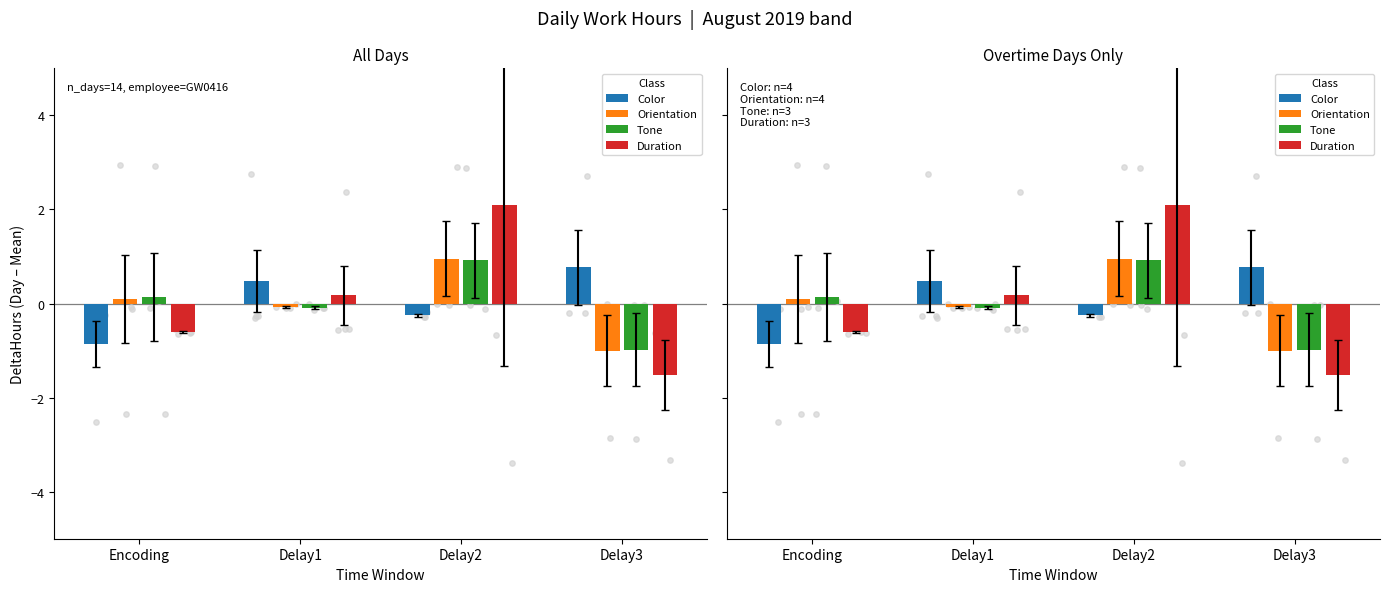

Which series reaches the minimum Y coordinate?

Duration